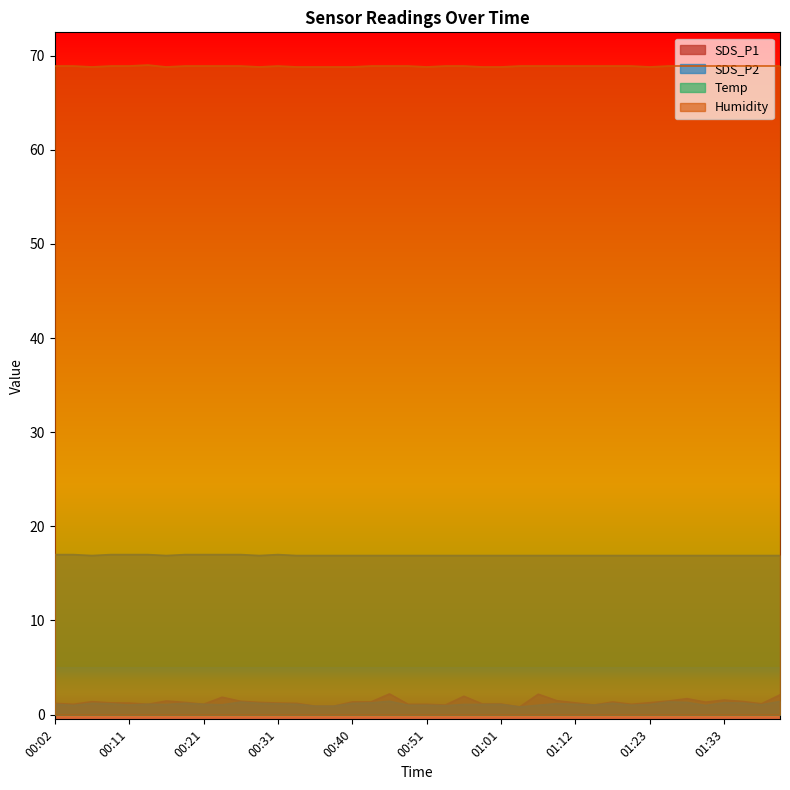

Which category has the highest value in the Temp series?

00:02